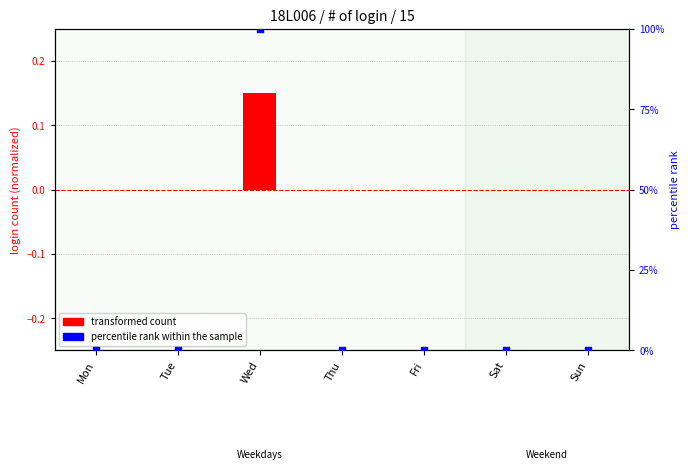

Which series has the largest total across all categories?

percentile rank within the sample